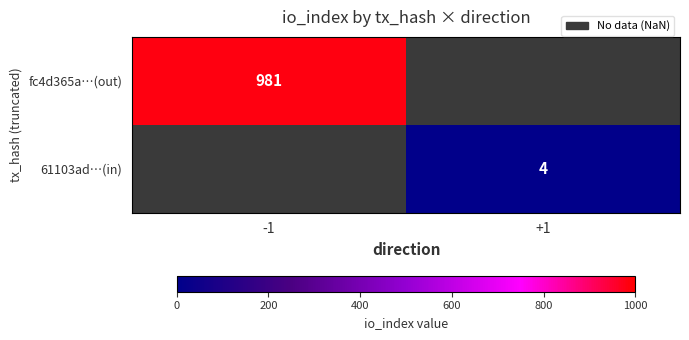

Is the value of 61103ad…(in) at +1 greater than the value of fc4d365a…(out) at -1?

No